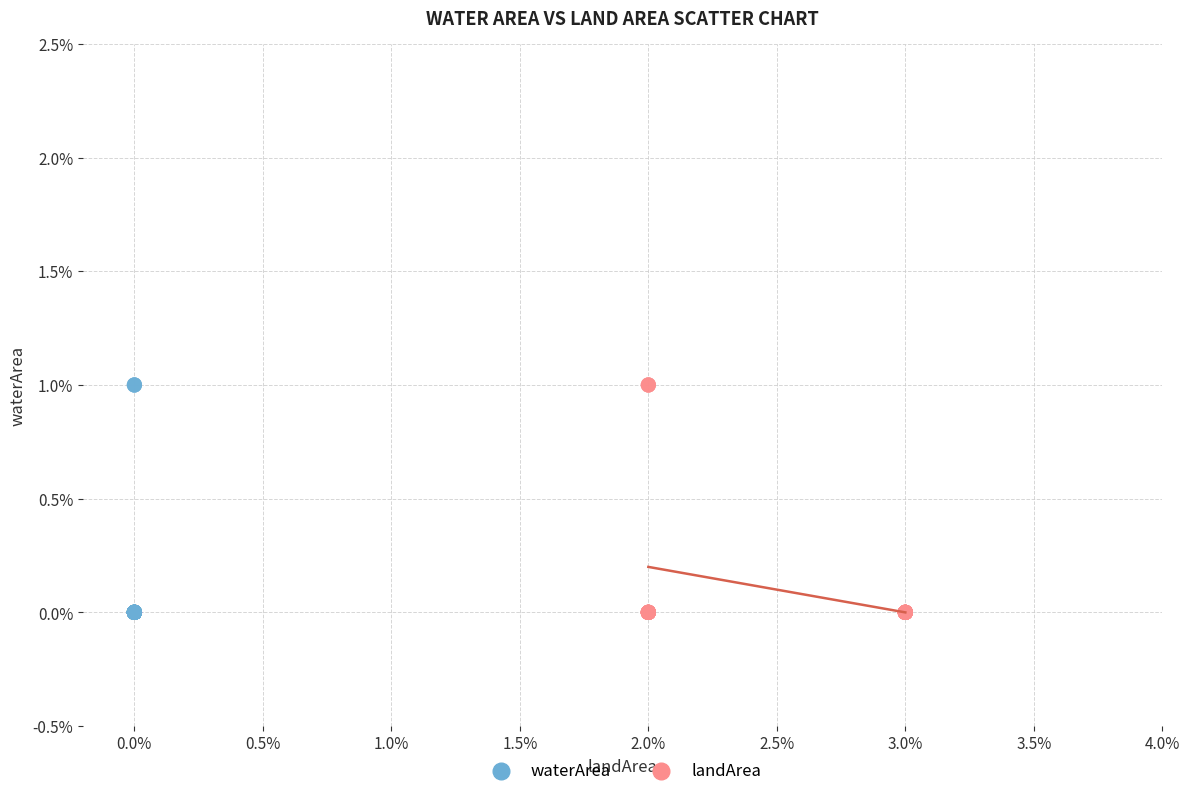

What are all the series names shown in the legend?

waterArea, landArea